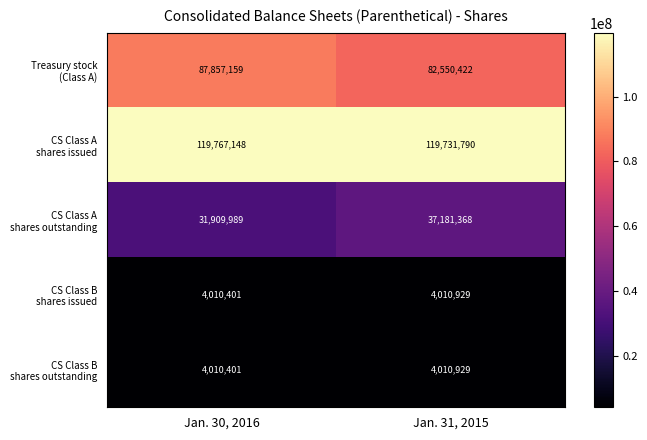

What is the total value across all series at Jan. 31, 2015?

247485438